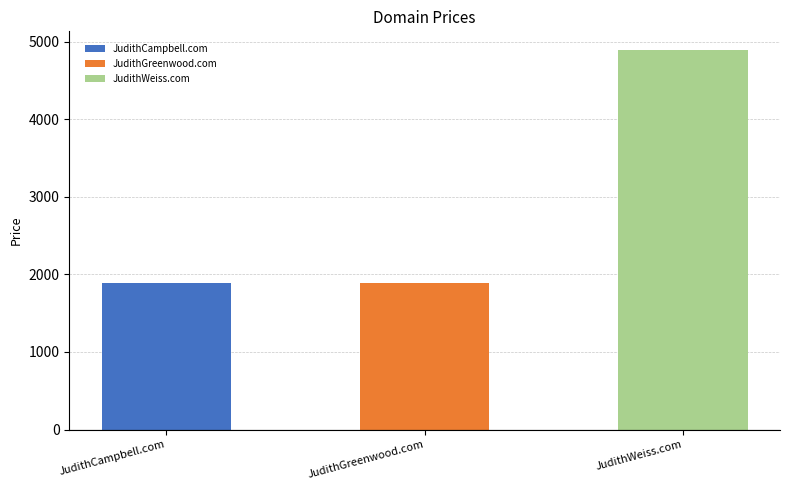

List the labels in order of value, smallest first.

JudithCampbell.com, JudithGreenwood.com, JudithWeiss.com